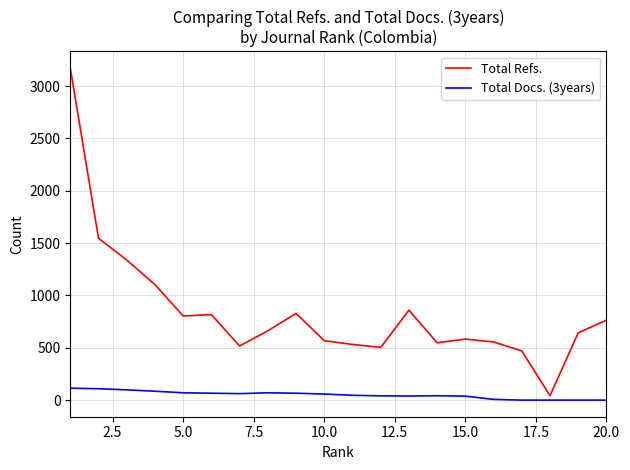

Which series has the largest range (max minus min)?

Total Refs.